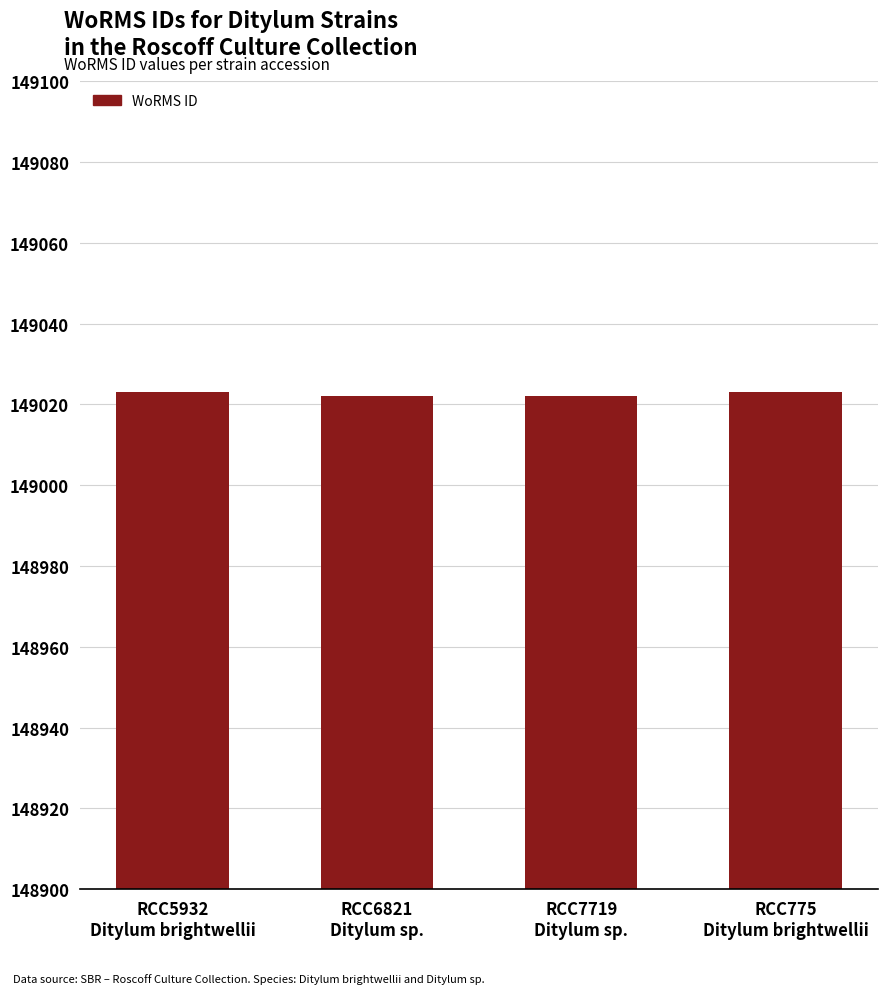

True or false: the data shows 87279 at RCC7719
Ditylum sp..

False